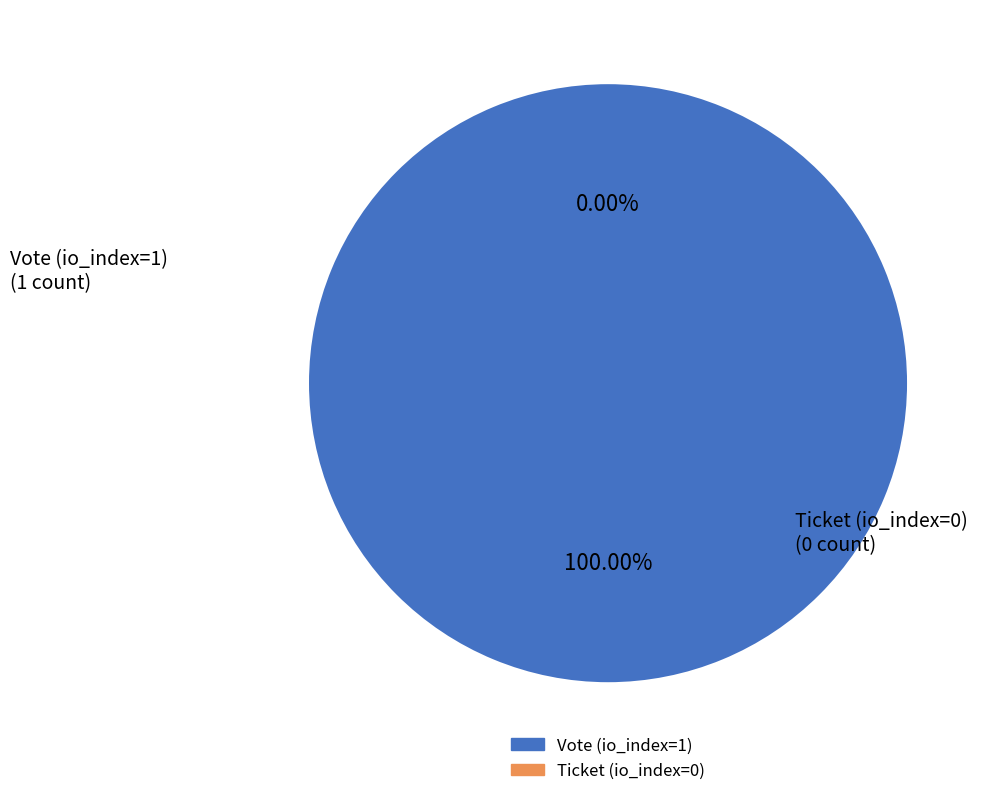

To the nearest percent, what is the average slice percentage?

50%